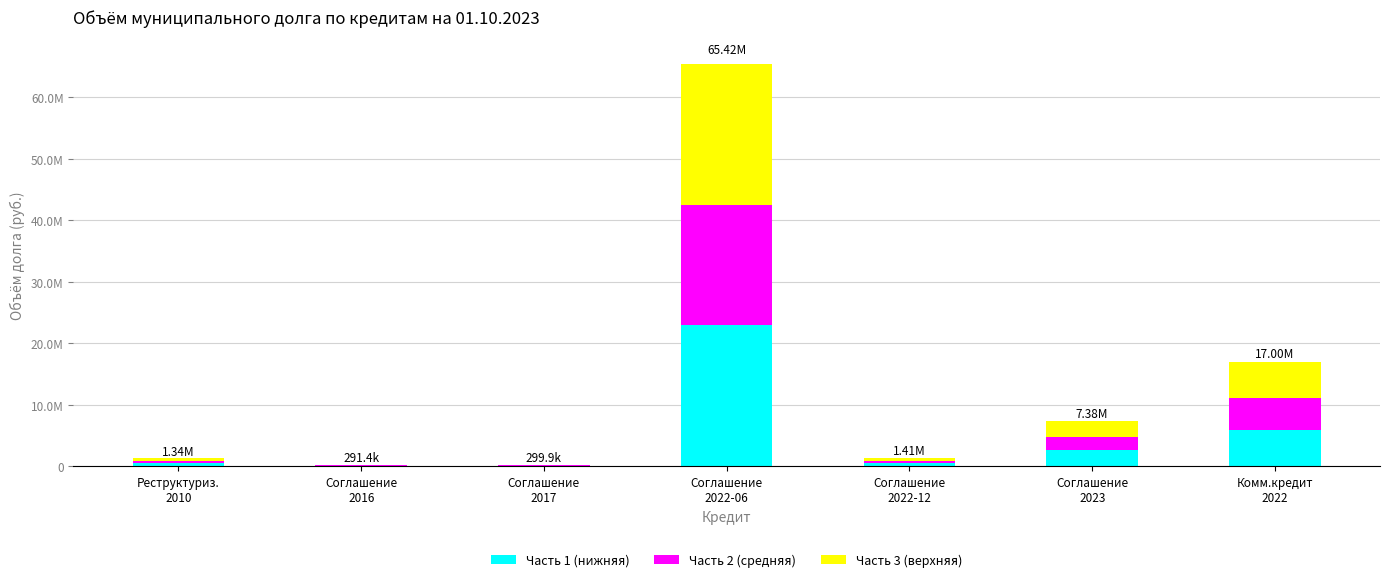

What are all the series names shown in the legend?

Часть 1 (нижняя), Часть 2 (средняя), Часть 3 (верхняя)